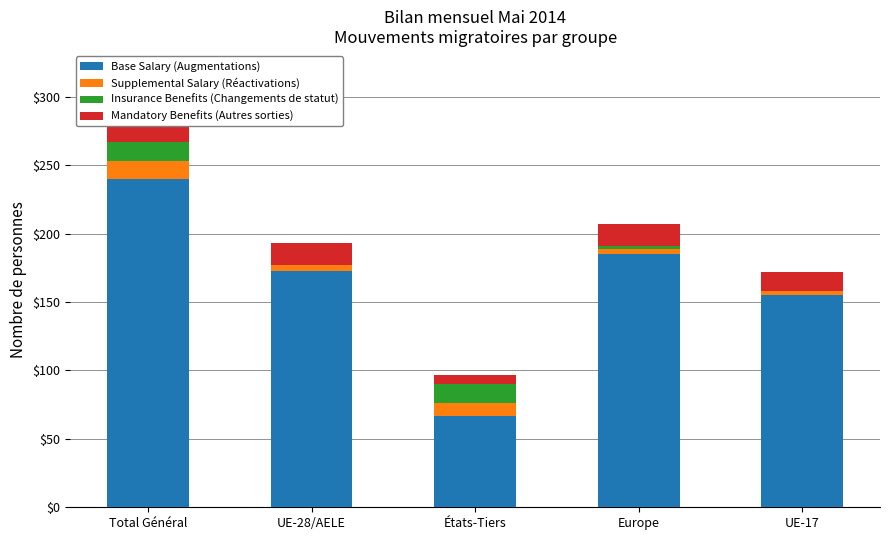

Reading left to right, list all the values displayed in this chart.

Base Salary (Augmentations): 240	173	67	185	155
Supplemental Salary (Réactivations): 13	4	9	4	3
Insurance Benefits (Changements de statut): 14	0	14	2	0
Mandatory Benefits (Autres sorties): 23	16	7	16	14